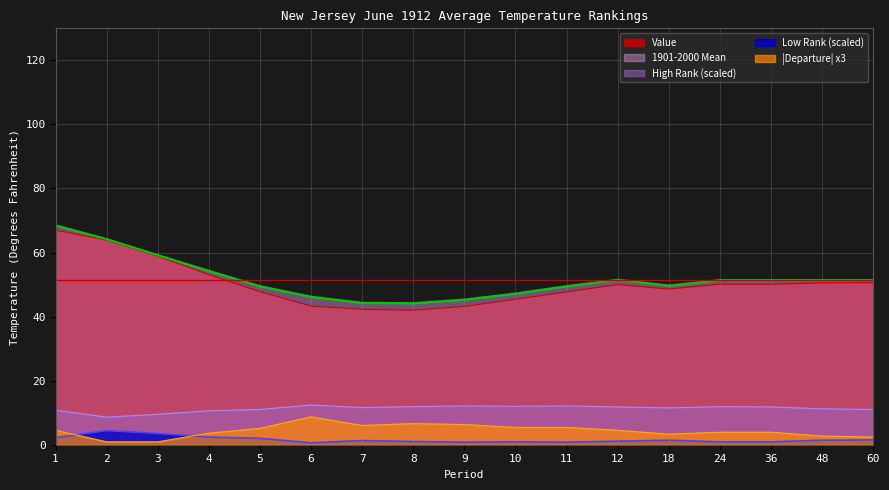

What is the spread (max minus min) of values at 2?

63.3